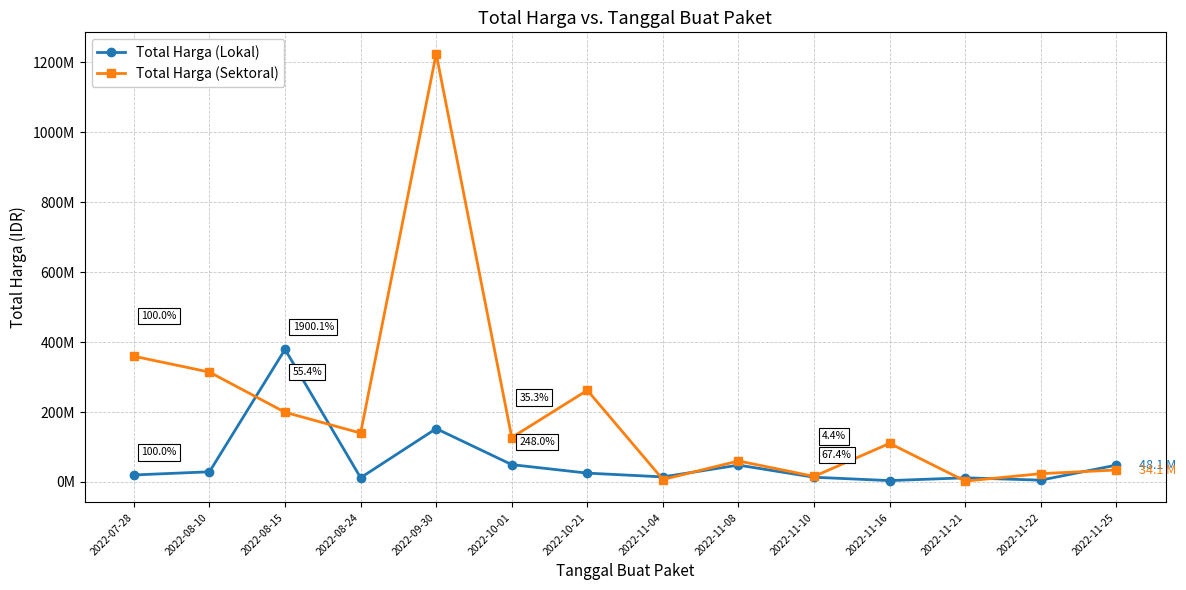

Which has a higher value, 2022-08-15 or 2022-11-22?

2022-08-15